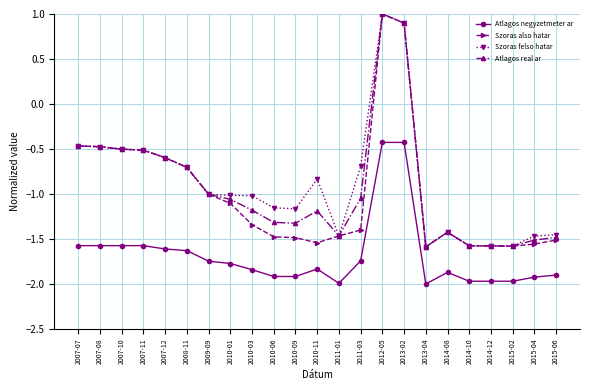

True or false: Atlagos negyzetmeter ar has more than 0 points higher than both neighbors.

True